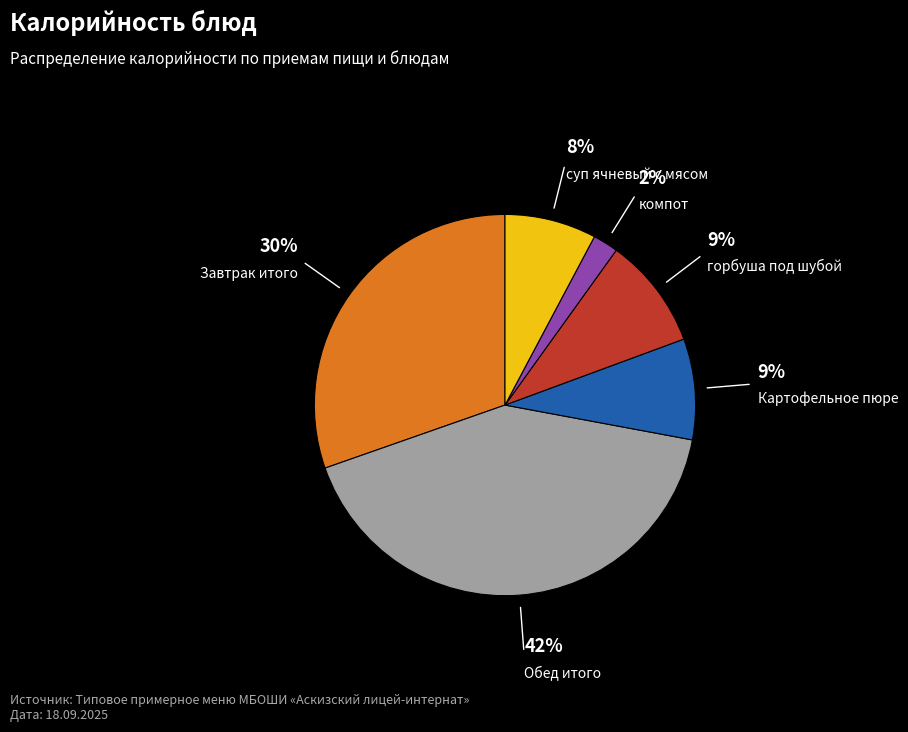

Does any single category account for the majority?

No